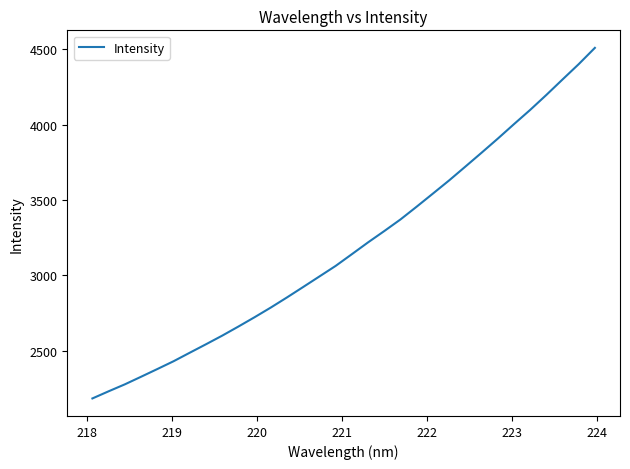

What is the greatest value displayed?

4508.8